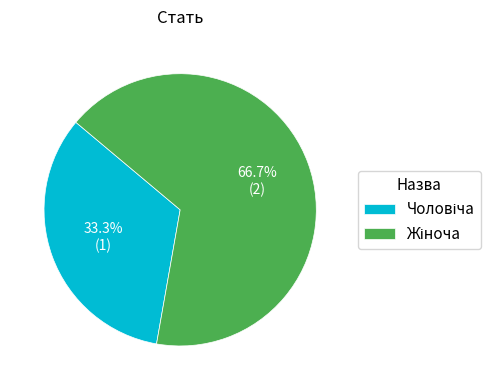

Is there a majority slice in this chart?

Yes